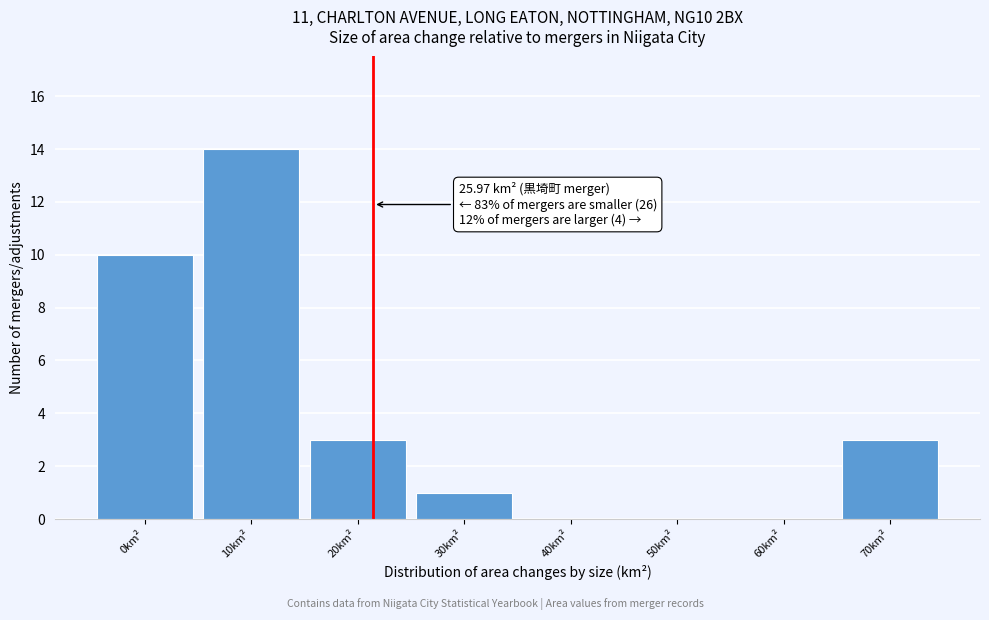

Reading left to right, what are all the values shown in this chart?

0km²=10	10km²=14	20km²=3	30km²=1	40km²=0	50km²=0	60km²=0	70km²=3